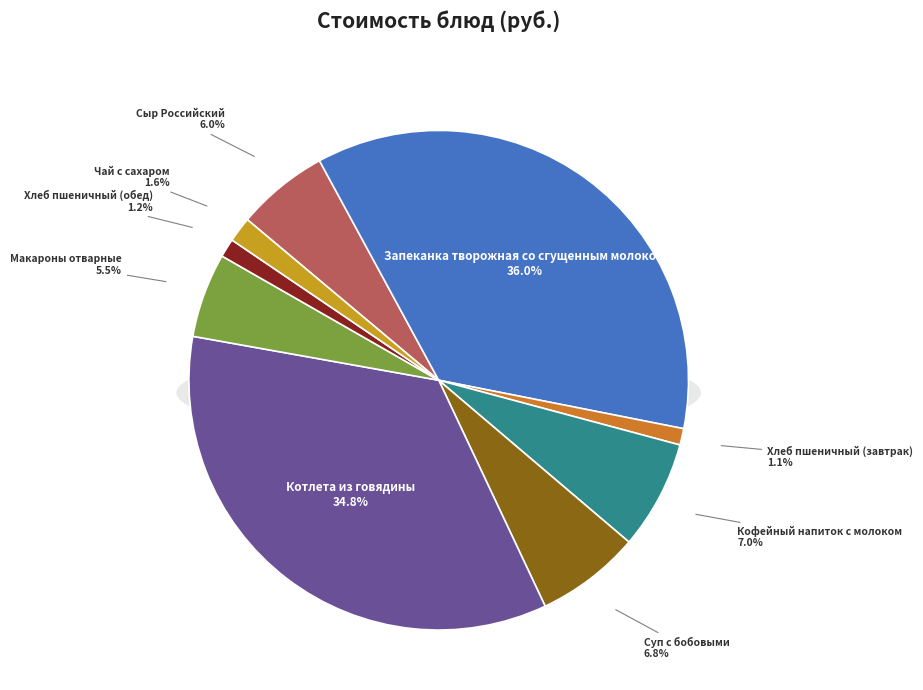

How many slices are in this pie chart?

9